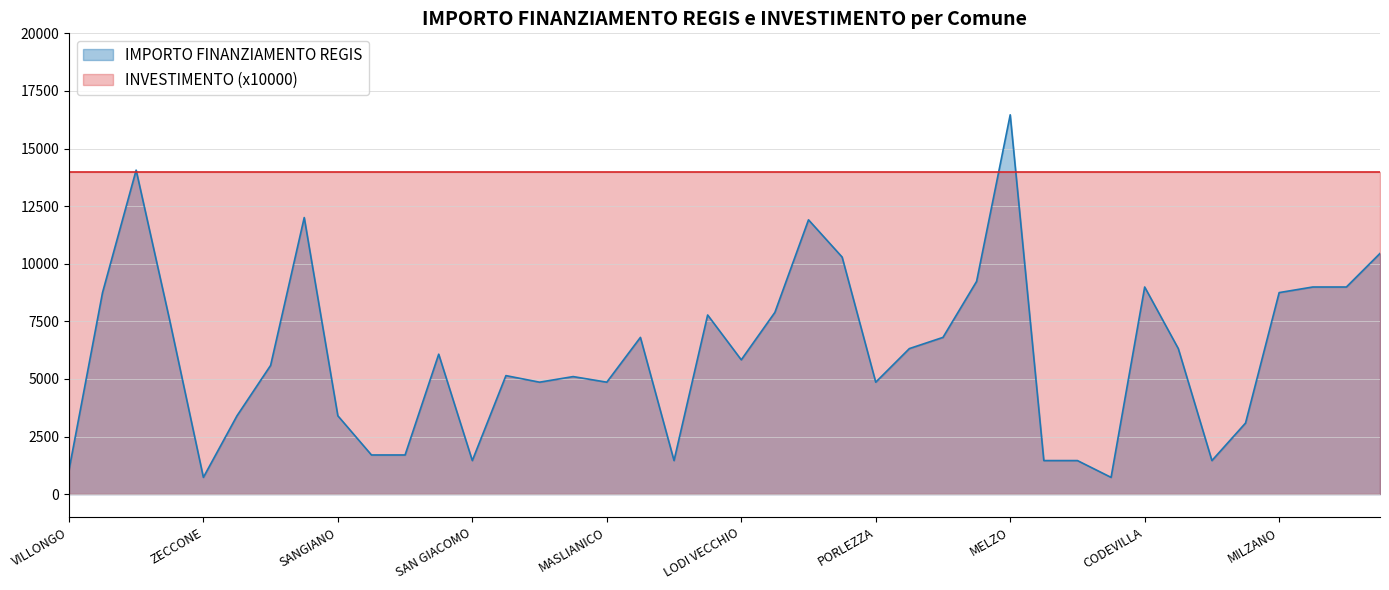

Reading right to left, transcribe all the data shown in this chart.

ADRARA SAN ROCCO=10449	GABBIONETA B=8991	BORDOLANO=8991	MILZANO=8748	POZZO DADDA=3087	SECUGNAGO=1458	CLAINO CON OSTENO=6318	CODEVILLA=8991	ALAGNA=729	SOMMO=1458	TROVO=1458	MELZO=16464	SOMAGLIA=9234	PORTO VALTRAVAGLIA=6804	TELGATE=6318	PORLEZZA=4860	CASTANO PRIMO=10290	VILLANOVA D=11907	GAGGIANO=7889	LODI VECCHIO=5831	BREME=7776	QUINTANO=1458	CETO=6804	MASLIANICO=4860	FIESCO=5103	VISTARINO=4860	OFFANENGO=5145	SAN GIACOMO=1458	INARZO=6075	CASALMORANO=1701	CASALE CREMASCO=1701	SANGIANO=3402	BUSSERO=12005	PAGNONA=5589	BRENNA=3402	ZECCONE=729	FILIGHERA=7533	VILLA CORTESE=14063	GORNO=8748	VILLONGO=1029